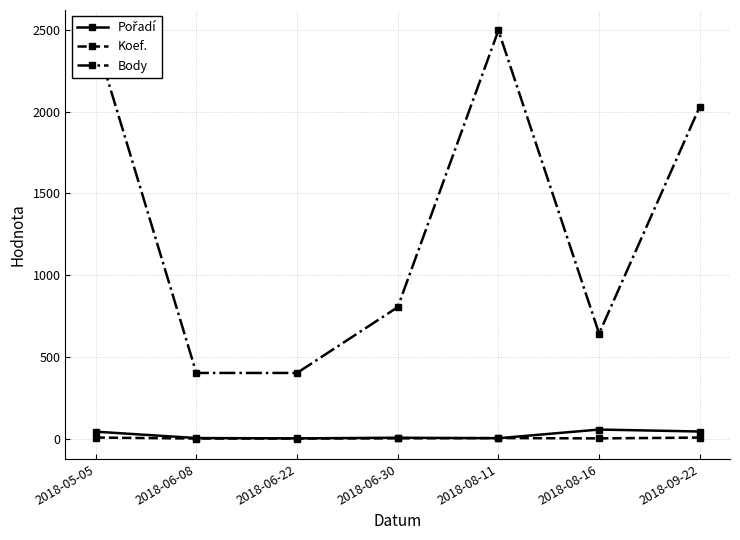

Which series has the largest range (max minus min)?

Body